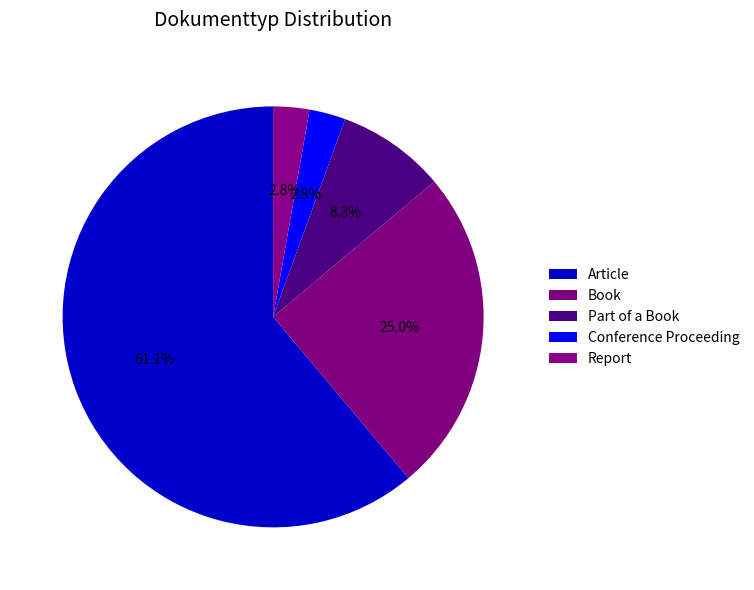

Is the sum of Conference Proceeding and Book greater than half?

No